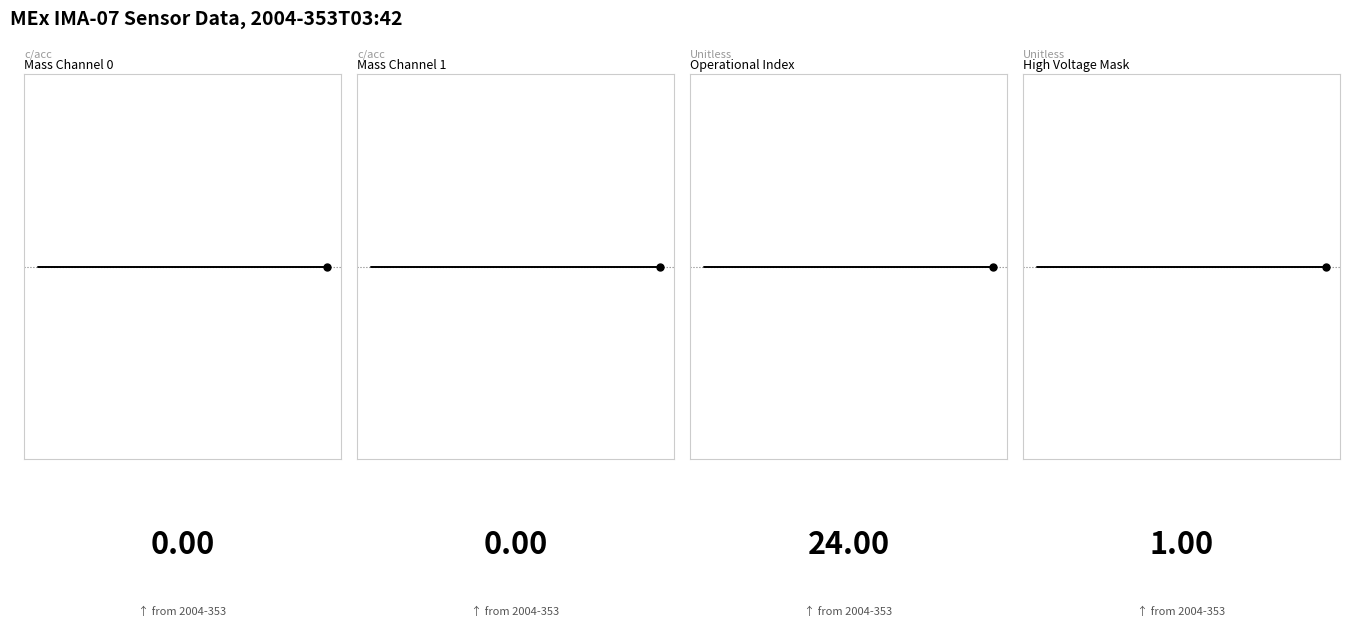

What are all the series names shown in the legend?

Mass Channel 0, Mass Channel 1, Operational Index, High Voltage Mask